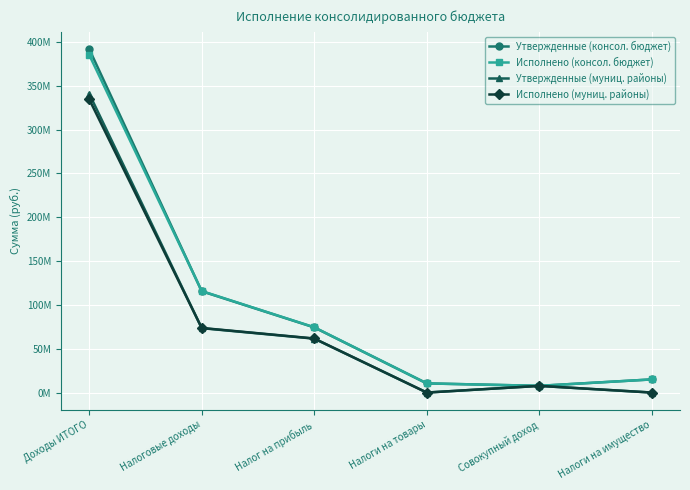

What is the sum of all Утвержденные (консол. бюджет) values?

615038924.9